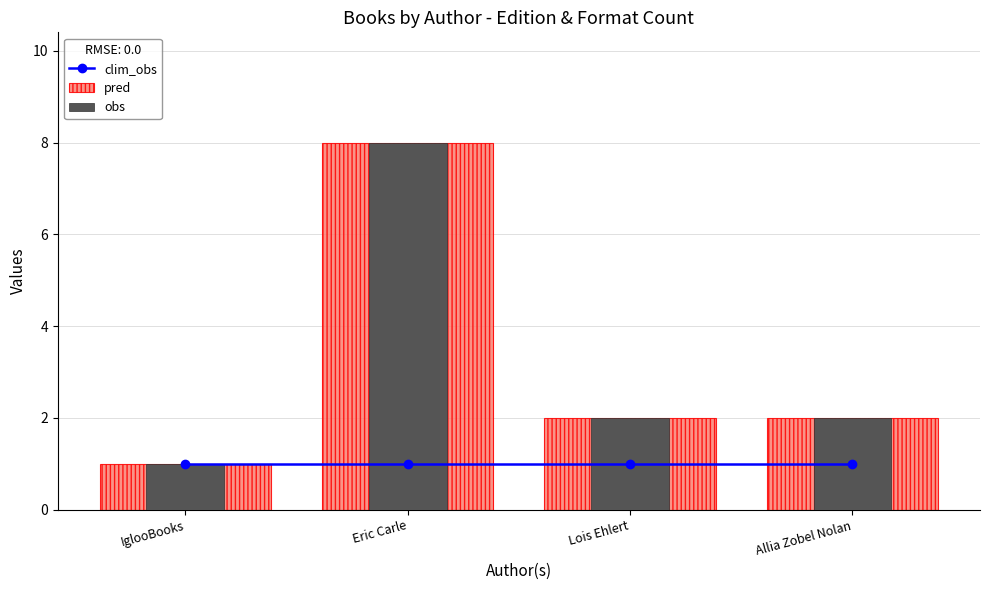

Reading left to right, list all the values displayed in this chart.

clim_obs: IglooBooks=1	Eric Carle=1	Lois Ehlert=1	Allia Zobel Nolan=1
pred: IglooBooks=1	Eric Carle=8	Lois Ehlert=2	Allia Zobel Nolan=2
obs: IglooBooks=1	Eric Carle=8	Lois Ehlert=2	Allia Zobel Nolan=2